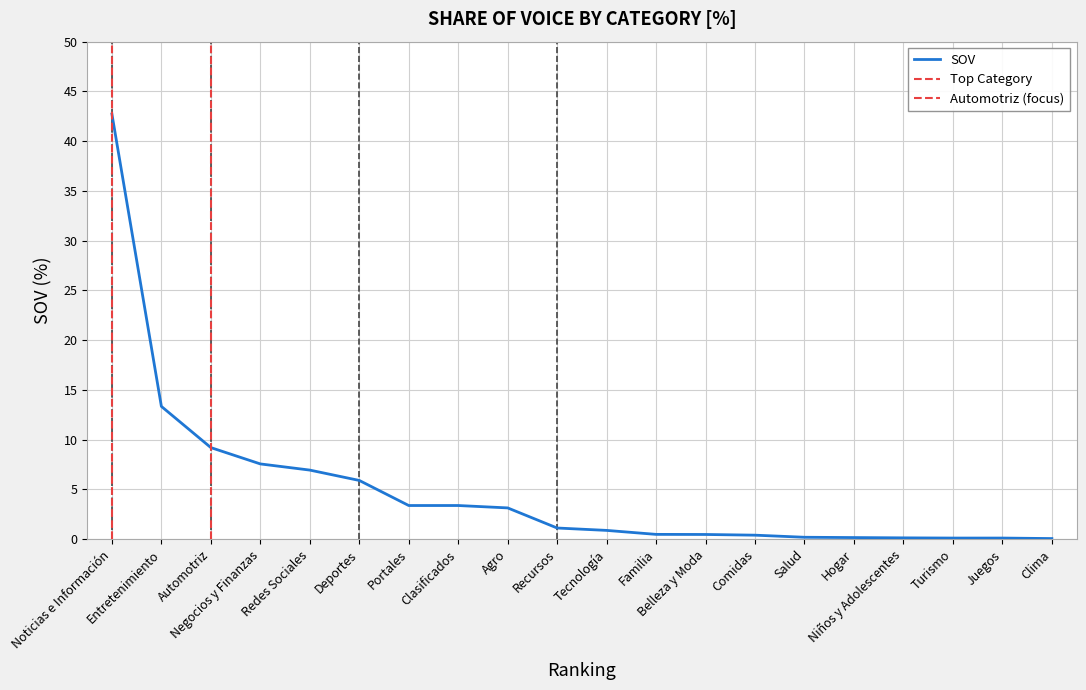

How many values exceed 1?

10